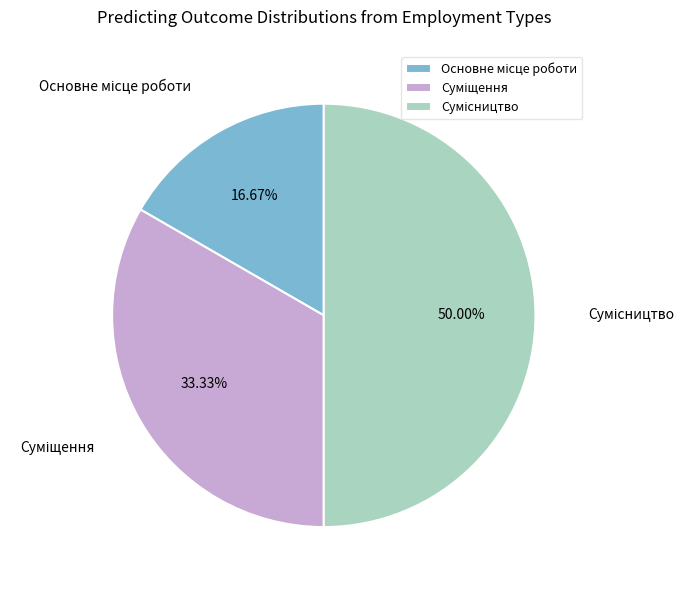

Which slice is the smallest?

Основне місце роботи